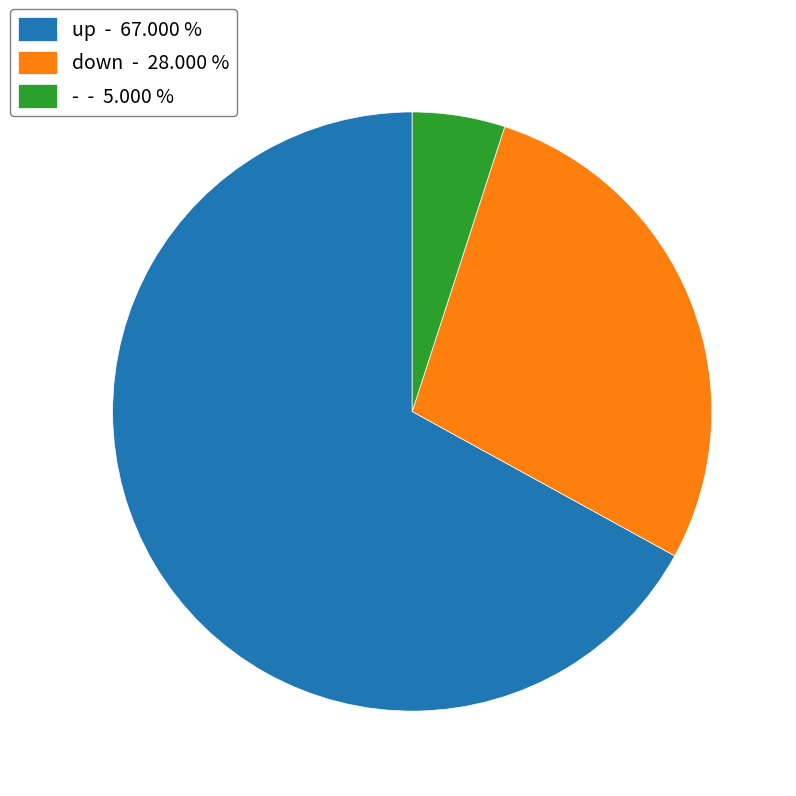

How many slices are in this pie chart?

3